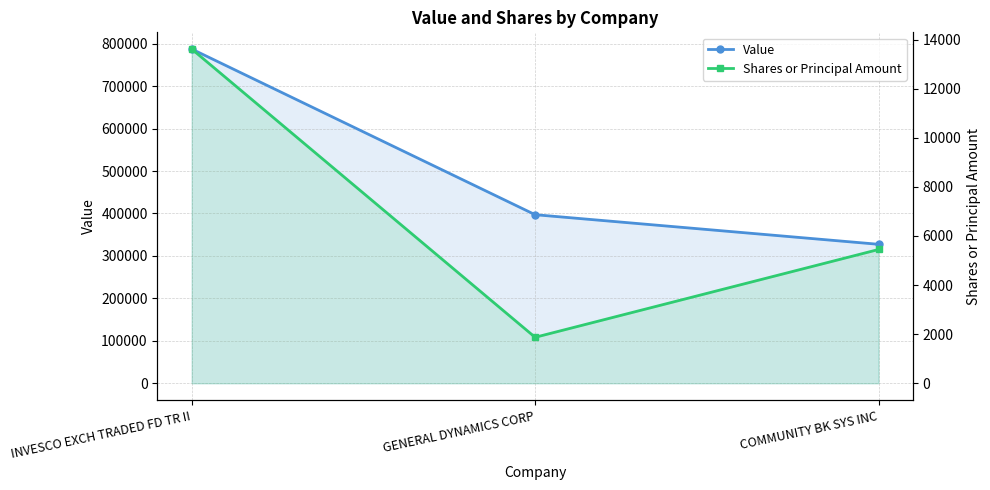

At GENERAL DYNAMICS CORP, list the series in order from smallest to largest.

Shares or Principal Amount, Value